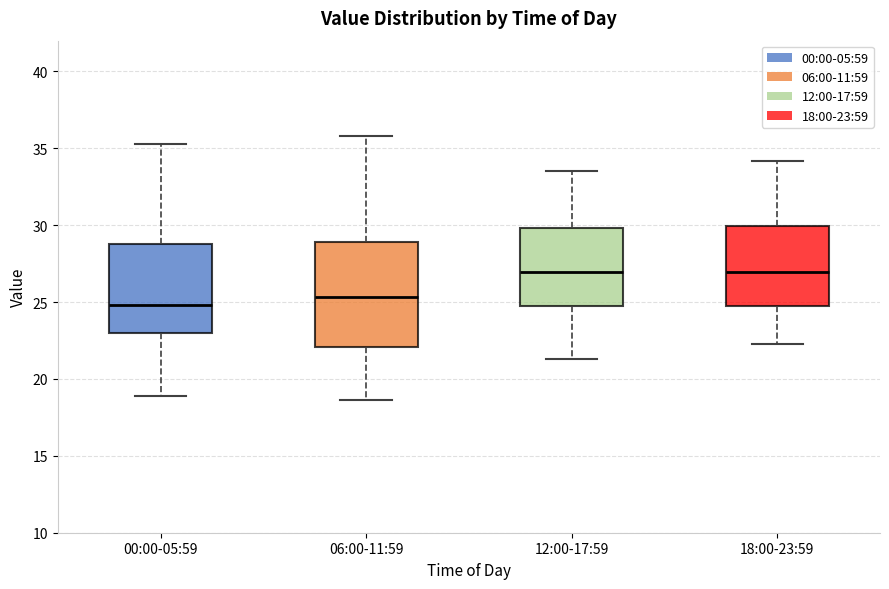

Reading left to right, read every box against the y-axis: the position of its median line, the range the box covers, and the ends of its whiskers. The values are not printed on the chart, so give them approximately, as read against the axis.

00:00-05:59: median 25.0, box 23.0 to 29.0, whiskers 19.0 to 35.5
06:00-11:59: median 25.5, box 22.0 to 29.0, whiskers 18.5 to 36.0
12:00-17:59: median 27.0, box 25.0 to 30.0, whiskers 21.5 to 33.5
18:00-23:59: median 27.0, box 25.0 to 30.0, whiskers 22.5 to 34.0